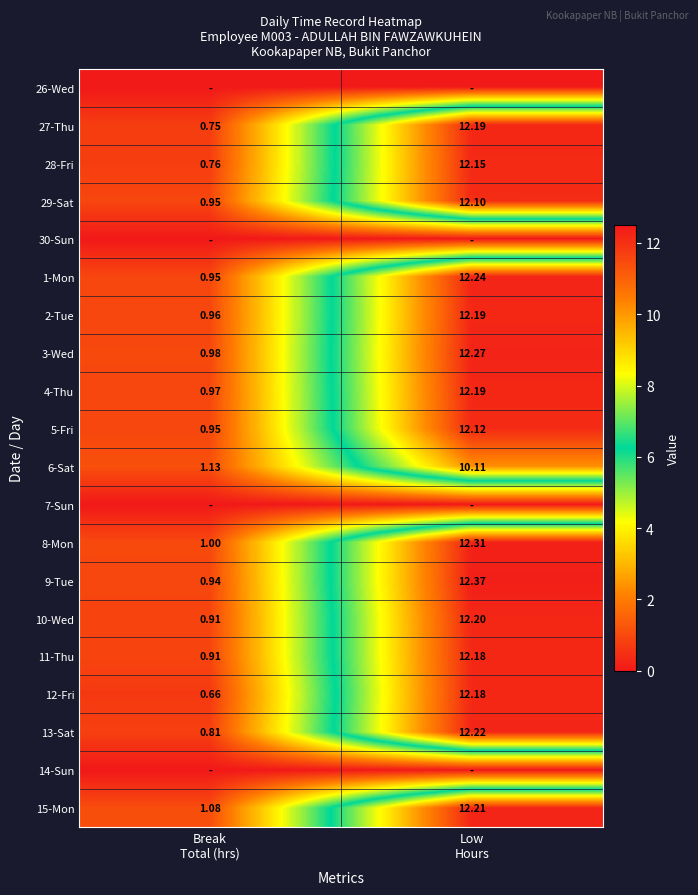

How many values in the 9-Tue series are below 12?

1